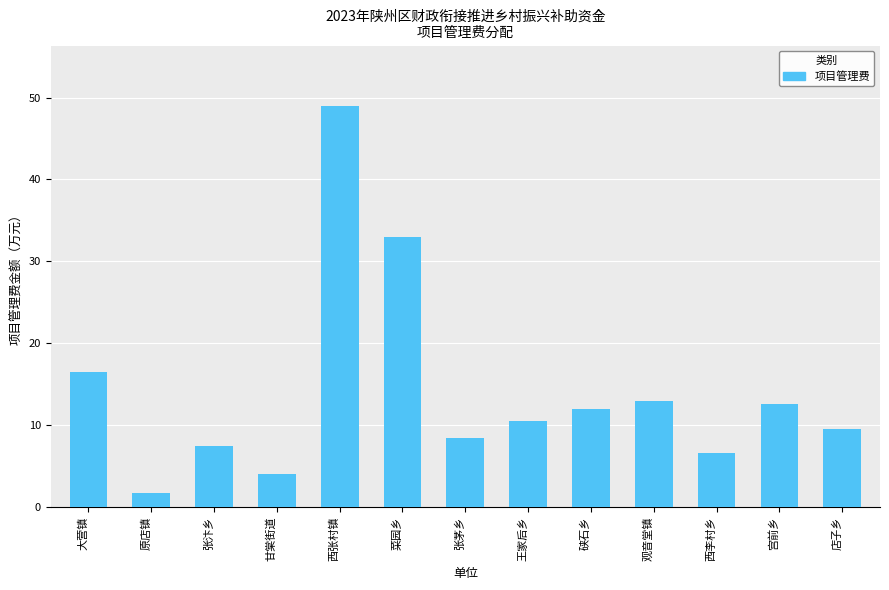

What is the label of the 10th bar from the right?

甘棠街道